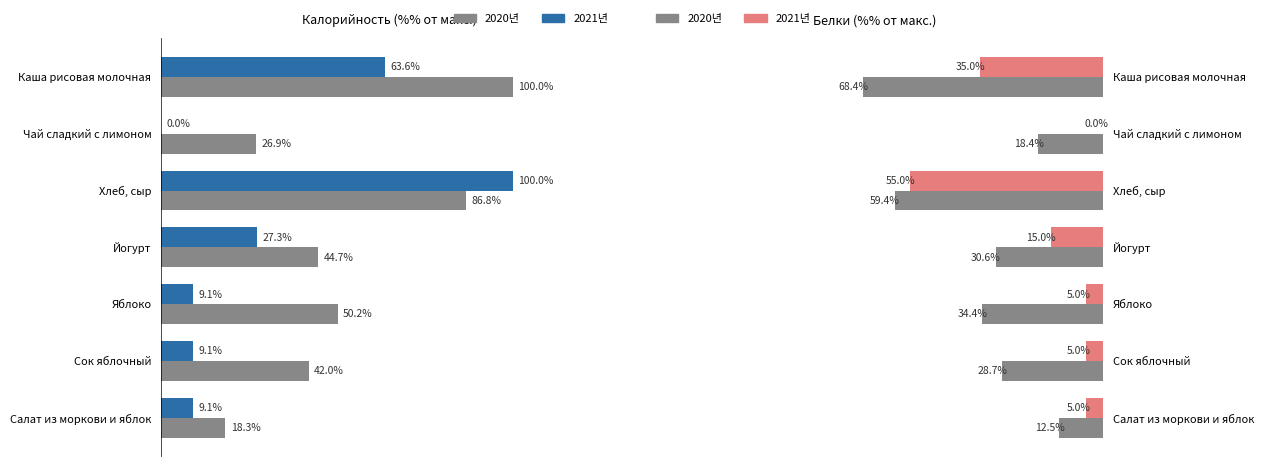

Which series has the widest spread of values?

2020년